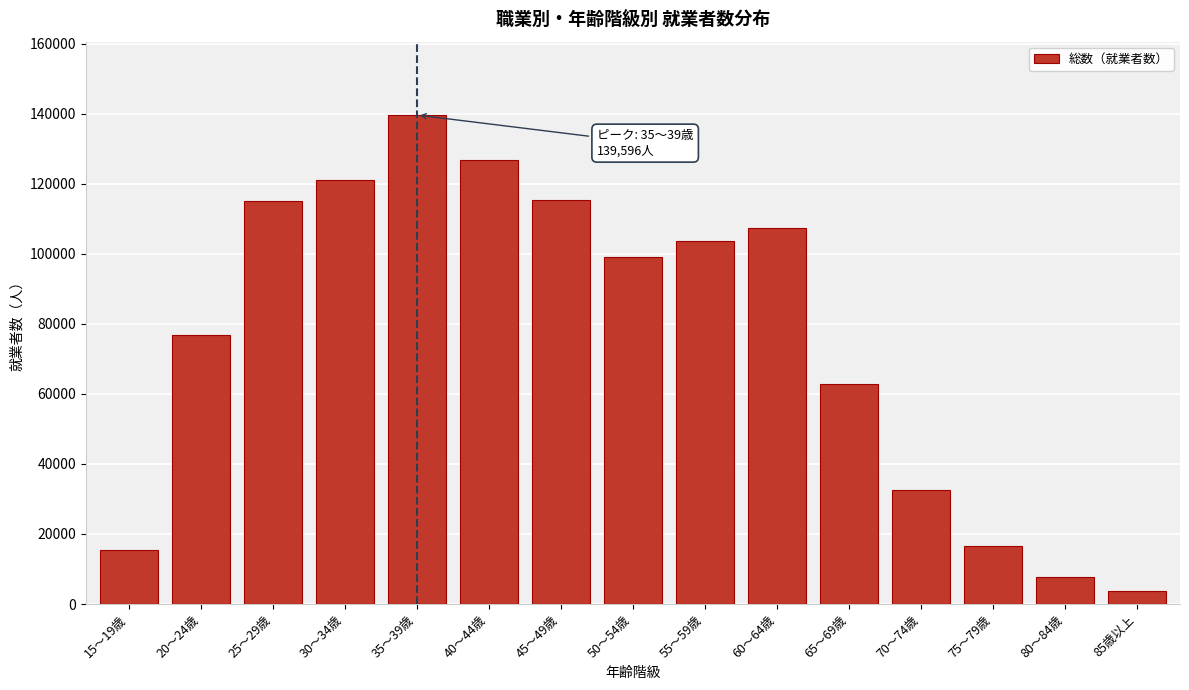

Approximately how many times larger is the value at 45～49歳 compared to 20～24歳?

1.5